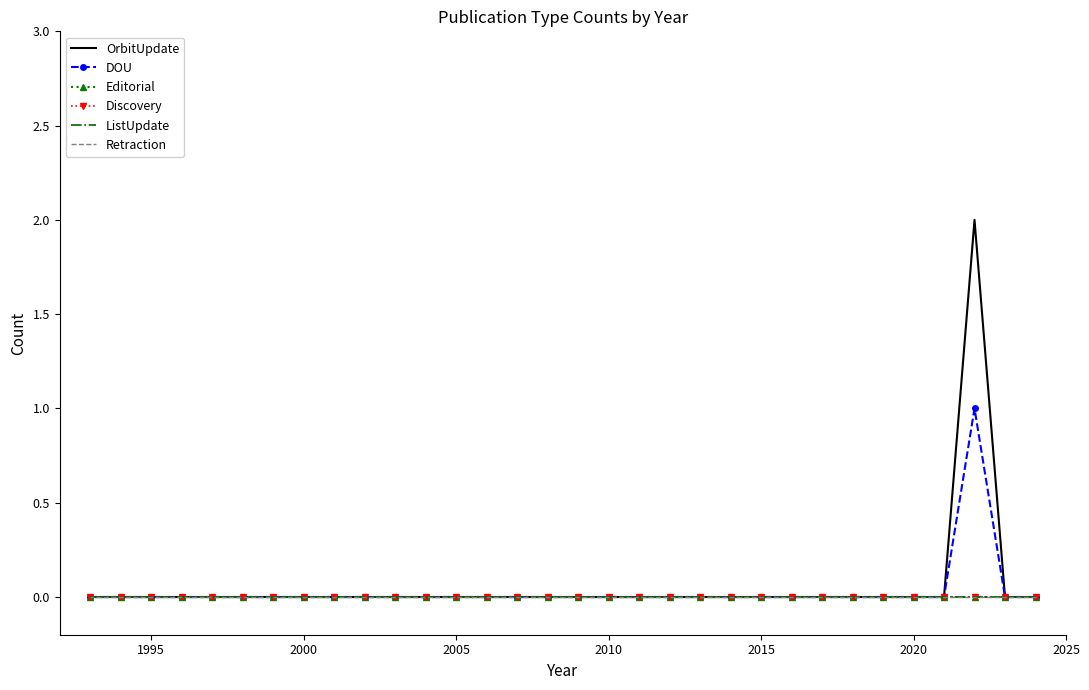

How many series are shown in this chart?

6